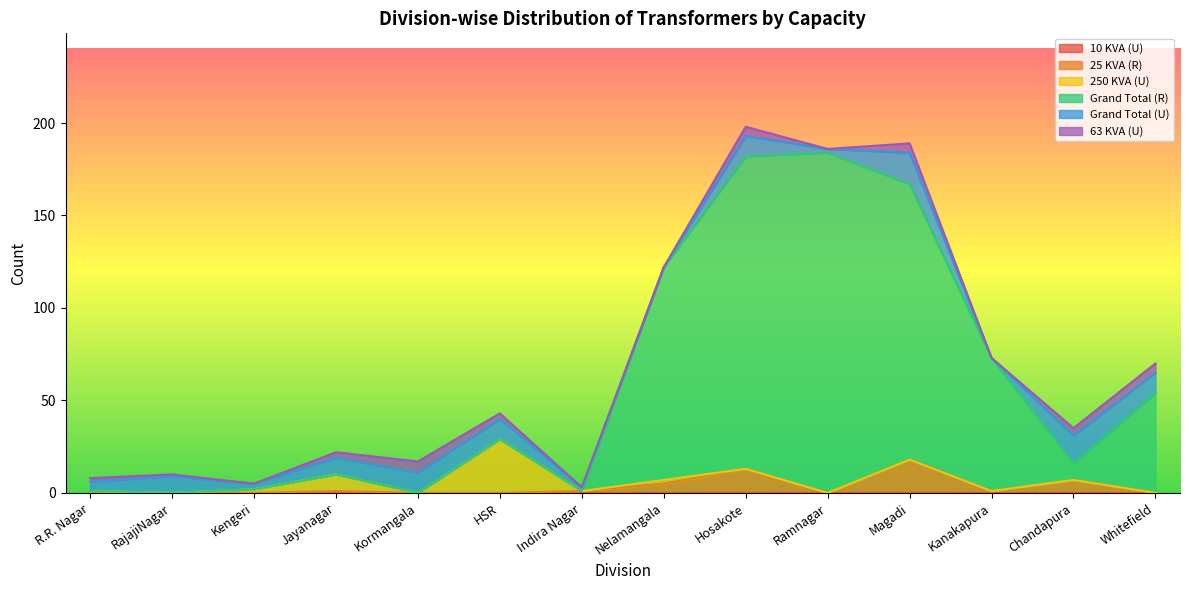

Reading left to right, transcribe all the data shown in this chart.

10 KVA (U): R.R. Nagar=0	RajajiNagar=0	Kengeri=0	Jayanagar=0	Kormangala=0	HSR=0	Indira Nagar=0	Nelamangala=0	Hosakote=0	Ramnagar=0	Magadi=0	Kanakapura=0	Chandapura=0	Whitefield=0
25 KVA (R): R.R. Nagar=0	RajajiNagar=0	Kengeri=0	Jayanagar=1	Kormangala=0	HSR=0	Indira Nagar=1	Nelamangala=5	Hosakote=13	Ramnagar=0	Magadi=18	Kanakapura=1	Chandapura=7	Whitefield=0
250 KVA (U): R.R. Nagar=1	RajajiNagar=0	Kengeri=2	Jayanagar=9	Kormangala=0	HSR=29	Indira Nagar=0	Nelamangala=2	Hosakote=0	Ramnagar=0	Magadi=0	Kanakapura=0	Chandapura=0	Whitefield=0
Grand Total (R): R.R. Nagar=0	RajajiNagar=0	Kengeri=0	Jayanagar=0	Kormangala=0	HSR=0	Indira Nagar=0	Nelamangala=115	Hosakote=169	Ramnagar=184	Magadi=149	Kanakapura=72	Chandapura=9	Whitefield=54
Grand Total (U): R.R. Nagar=5	RajajiNagar=9	Kengeri=3	Jayanagar=9	Kormangala=11	HSR=11	Indira Nagar=2	Nelamangala=0	Hosakote=11	Ramnagar=2	Magadi=17	Kanakapura=0	Chandapura=15	Whitefield=11
63 KVA (U): R.R. Nagar=2	RajajiNagar=1	Kengeri=0	Jayanagar=3	Kormangala=6	HSR=3	Indira Nagar=0	Nelamangala=0	Hosakote=5	Ramnagar=0	Magadi=5	Kanakapura=0	Chandapura=4	Whitefield=5